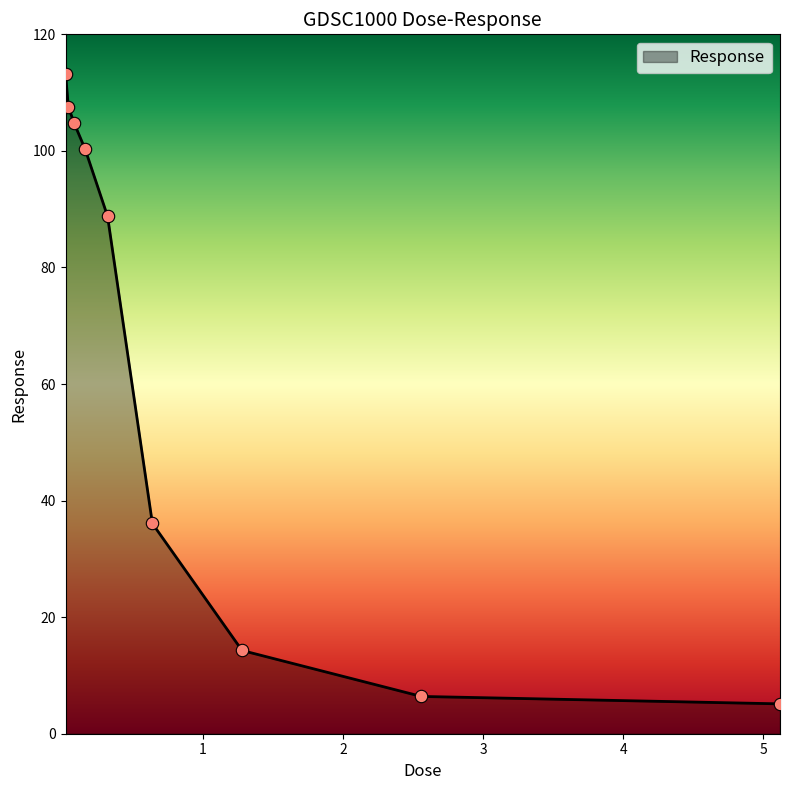

What is the greatest value displayed?

113.2